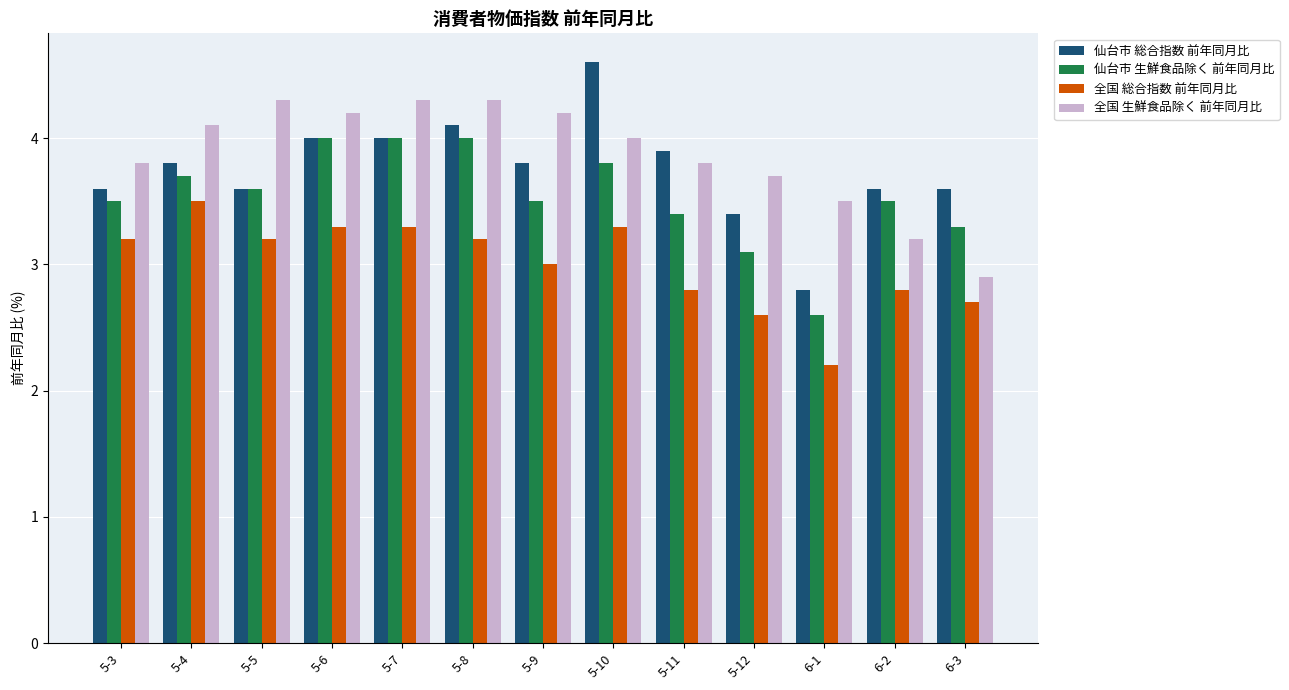

Which category has the highest value across all series?

5-10